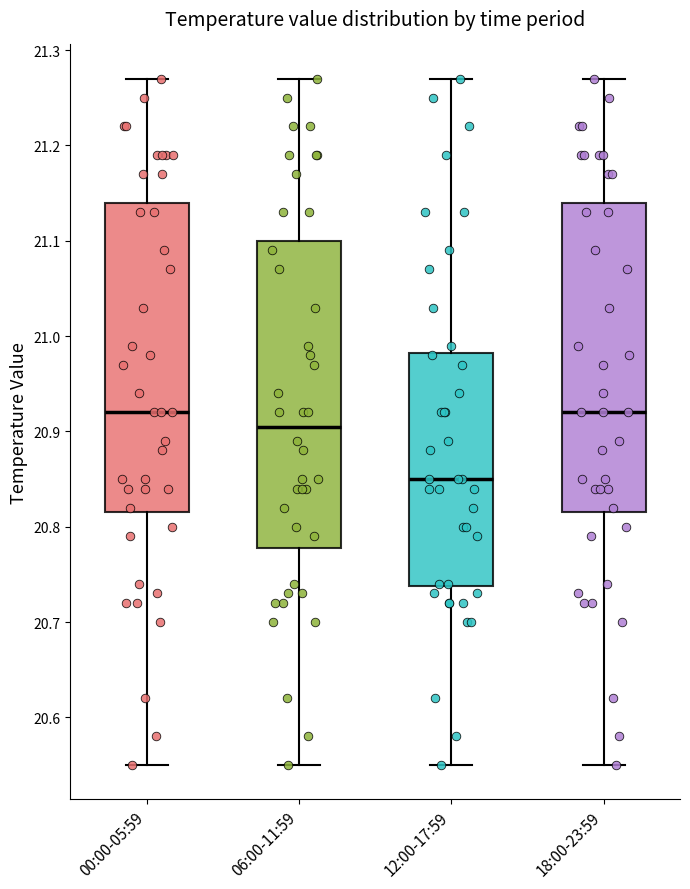

Reading left to right, transcribe this box plot: for each box, give where its median line is, the range the box spans, and where its two whiskers end, as read against the y-axis. The values are not printed on the chart, so give them approximately, as read against the axis.

00:00-05:59: median 20.92, box 20.82 to 21.14, whiskers 20.55 to 21.27
06:00-11:59: median 20.91, box 20.78 to 21.10, whiskers 20.55 to 21.27
12:00-17:59: median 20.85, box 20.74 to 20.98, whiskers 20.55 to 21.27
18:00-23:59: median 20.92, box 20.82 to 21.14, whiskers 20.55 to 21.27